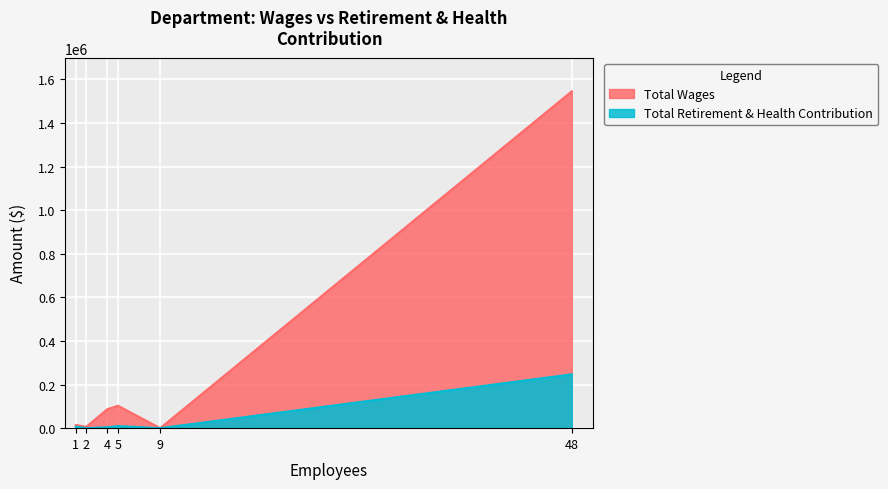

How many lines are shown in the chart?

2